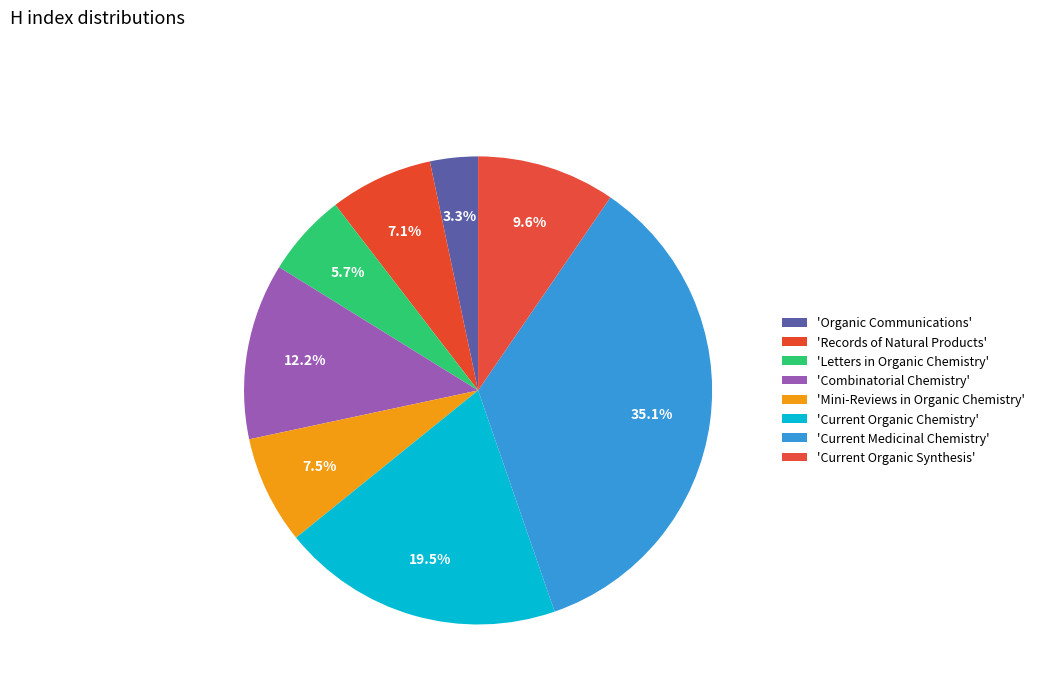

How many slices are in this pie chart?

8